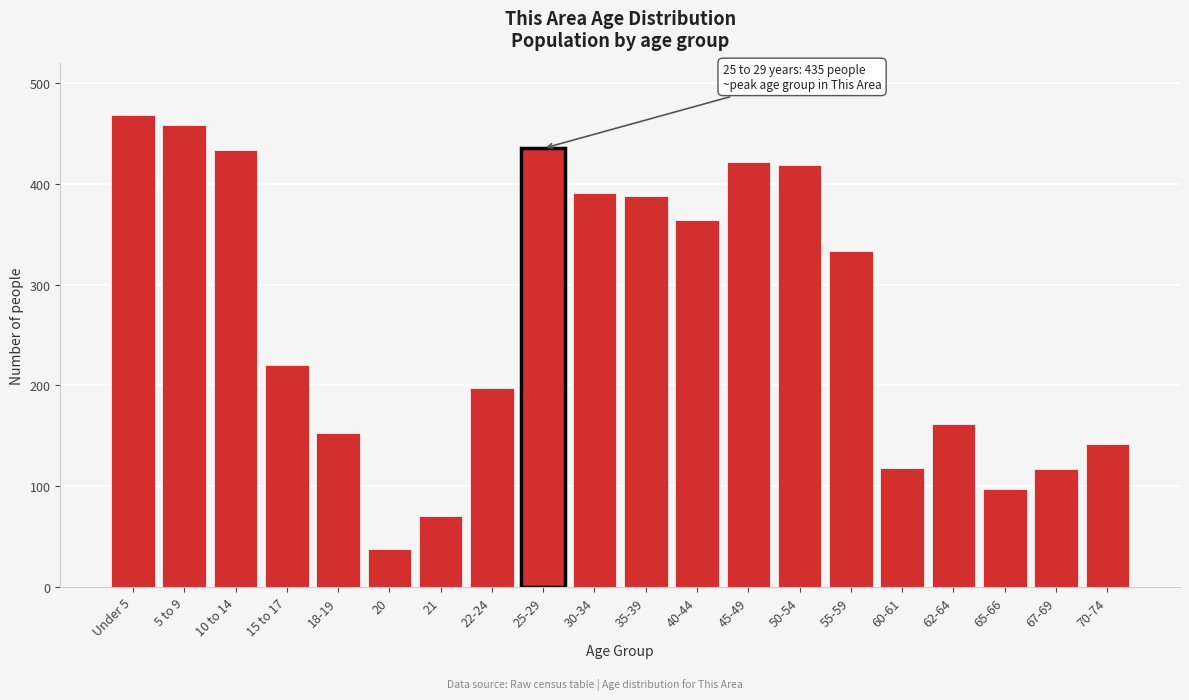

What is the ratio of the value at 35-39 to the value at 62-64?

2.4